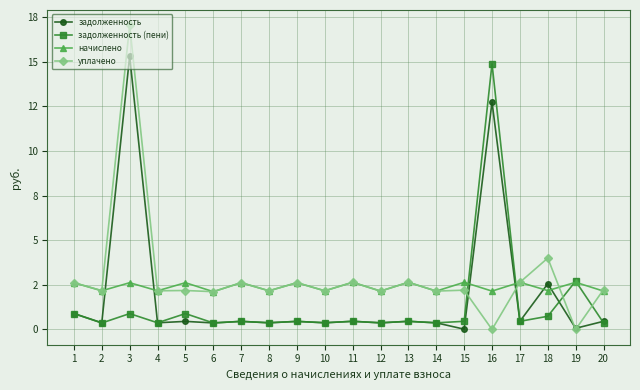

At which label is уплачено closest to 8?

18